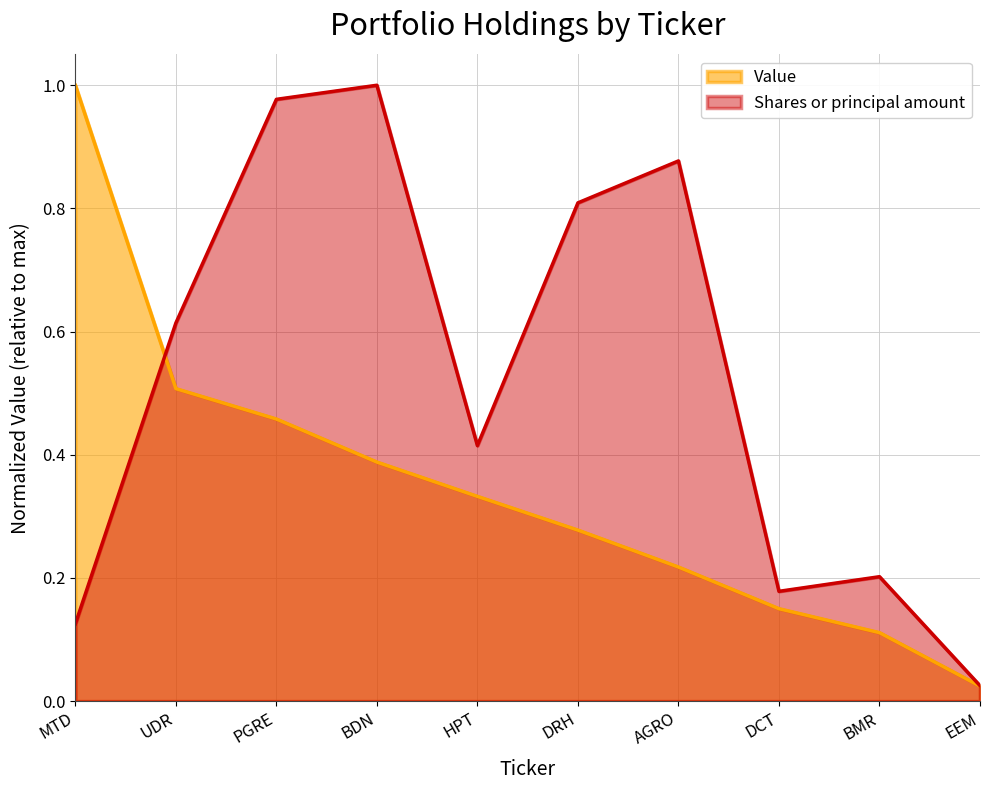

Reading left to right, list all the values displayed in this chart.

Value: MTD=1.0	UDR=0.5	PGRE=0.5	BDN=0.4	HPT=0.3	DRH=0.3	AGRO=0.2	DCT=0.2	BMR=0.1	EEM=0.0
Shares or principal amount: MTD=0.1	UDR=0.6	PGRE=1.0	BDN=1.0	HPT=0.4	DRH=0.8	AGRO=0.9	DCT=0.2	BMR=0.2	EEM=0.0